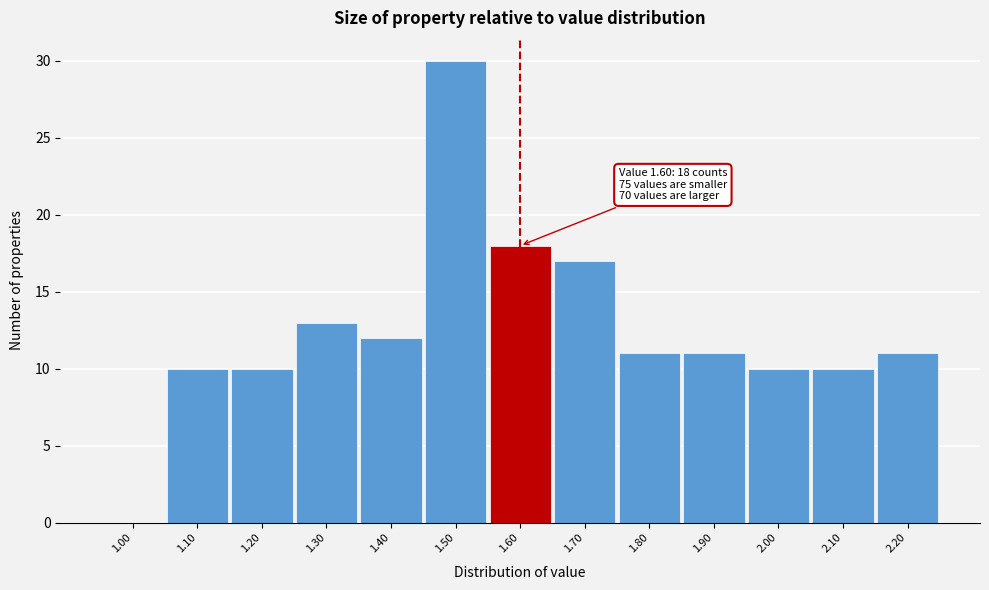

Reading right to left, extract all data points from this chart.

2.20=11	2.10=10	2.00=10	1.90=11	1.80=11	1.70=17	1.60=18	1.50=30	1.40=12	1.30=13	1.20=10	1.10=10	1.00=0